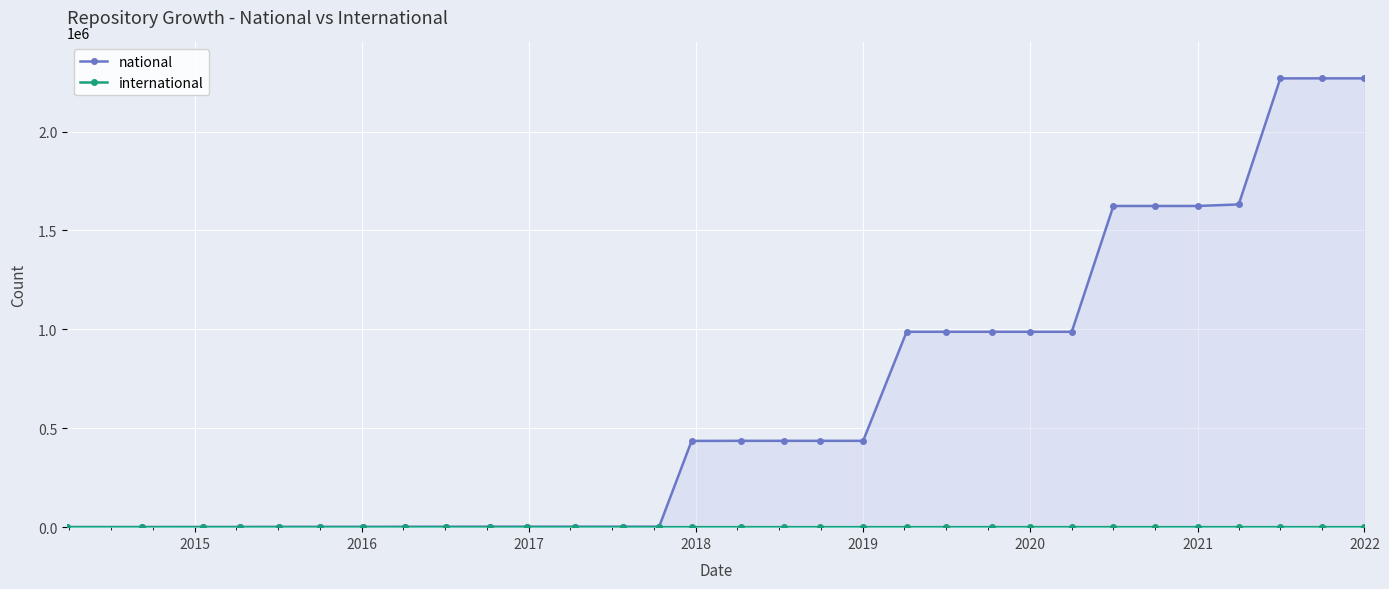

Which series has the widest spread of values?

national